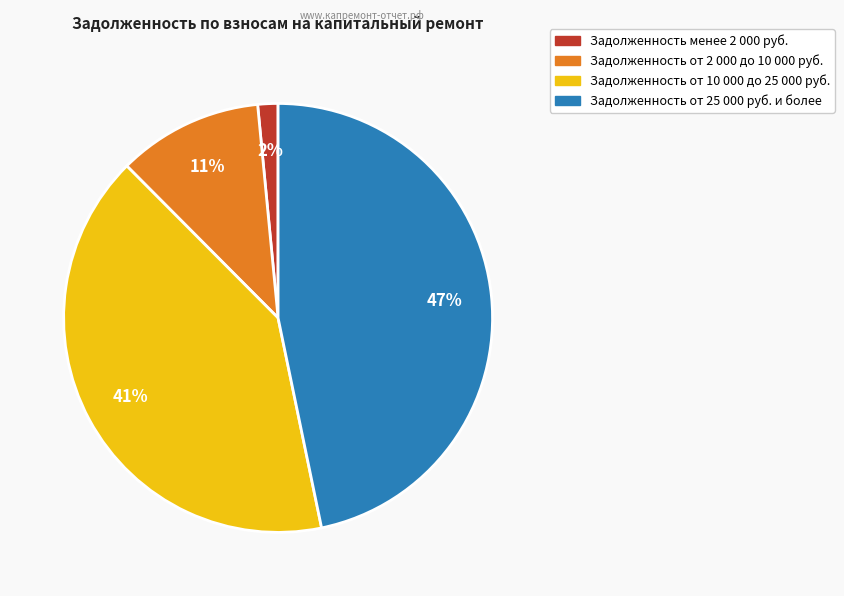

To the nearest percent, what is the difference between the largest and smallest slice percentages?

45%